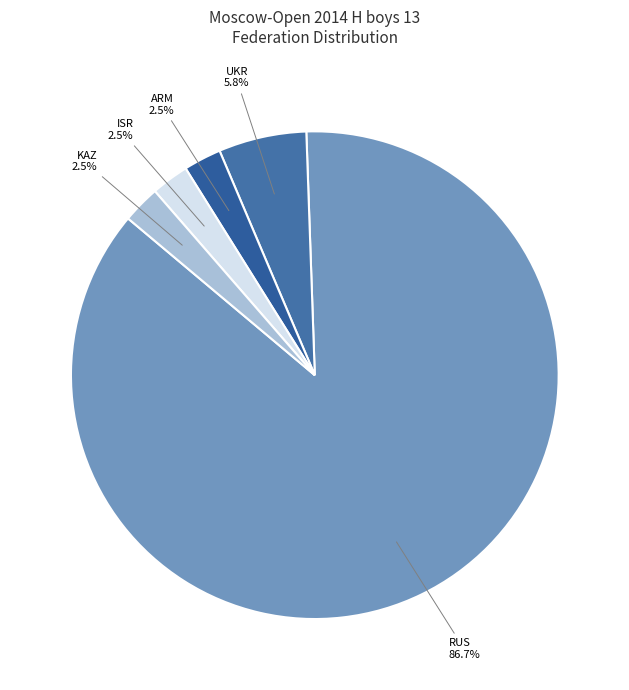

Which category accounts for the majority?

RUS